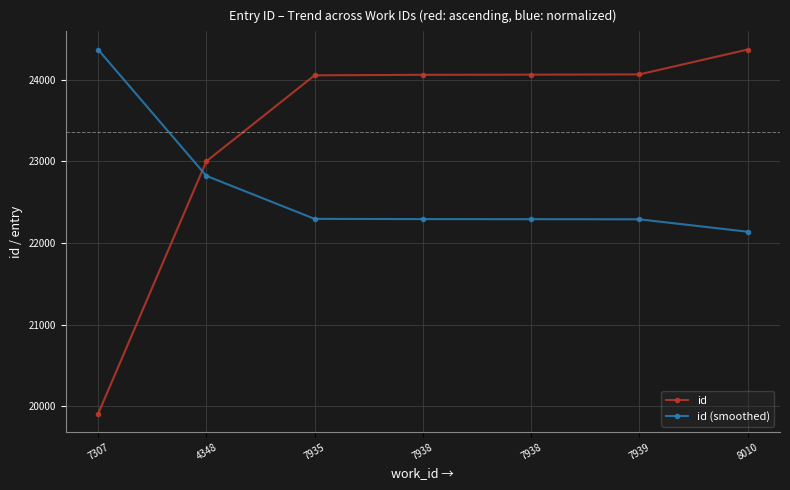

At which label does id first exceed 24058?

7938